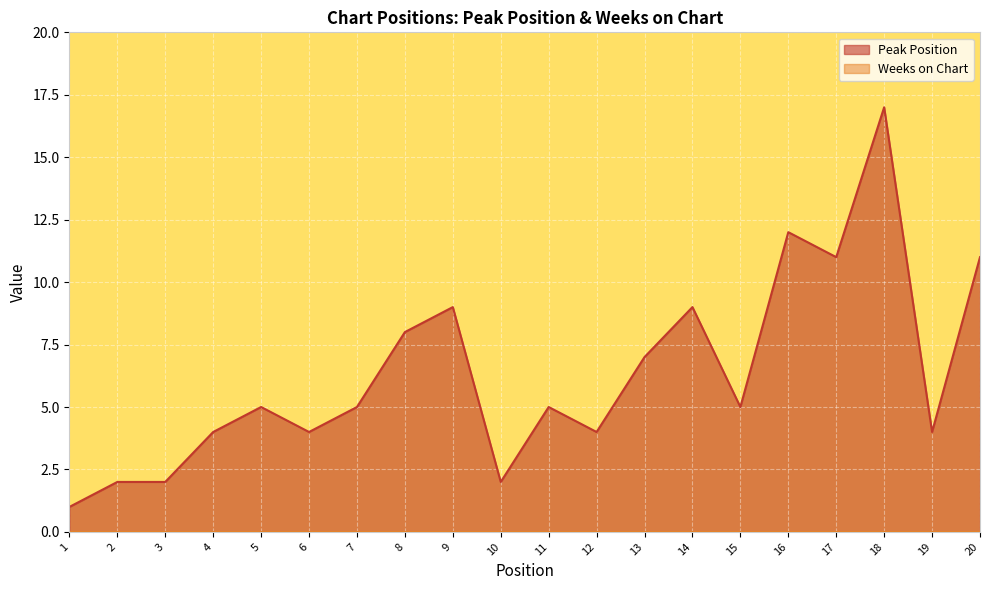

What is the difference between the values at 12 and 14?

5